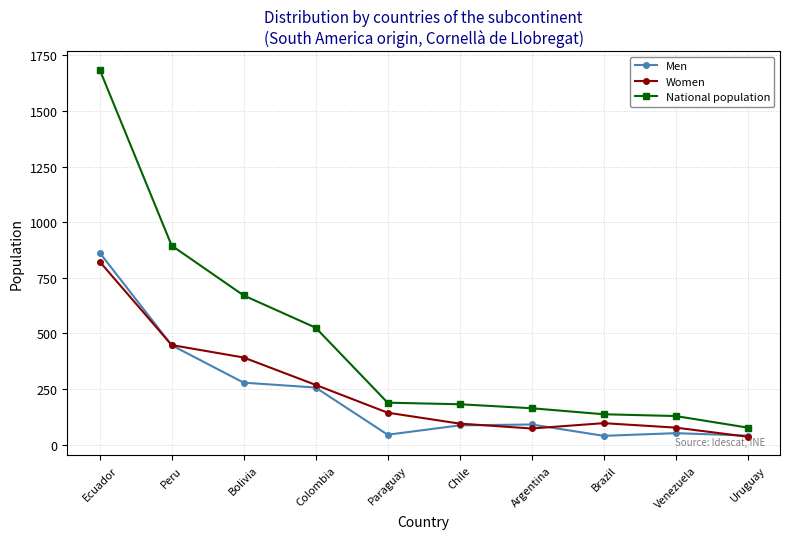

The value of Men at Peru is 447. True or false?

True